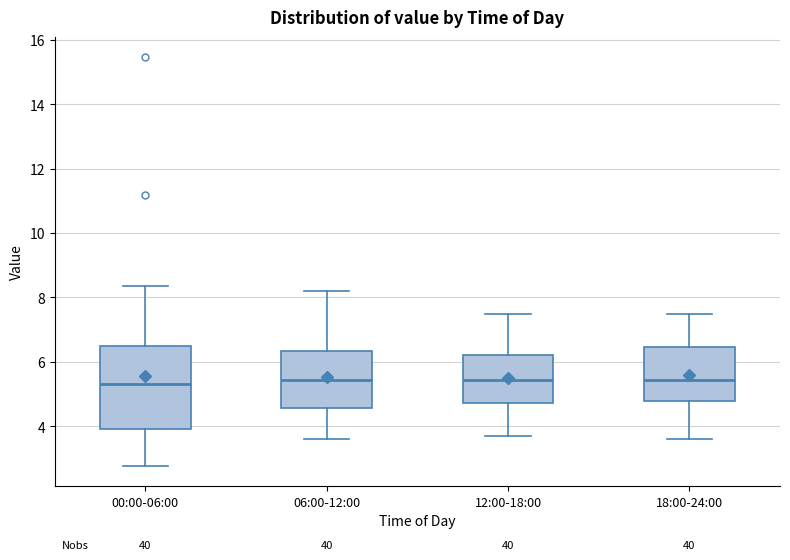

Reading left to right, read every box against the y-axis: the position of its median line, the range the box covers, and the ends of its whiskers. The values are not printed on the chart, so give them approximately, as read against the axis.

00:00-06:00: median 5.4, box 4.0 to 6.6, whiskers 2.8 to 8.4
06:00-12:00: median 5.4, box 4.6 to 6.4, whiskers 3.6 to 8.2
12:00-18:00: median 5.4, box 4.8 to 6.2, whiskers 3.8 to 7.6
18:00-24:00: median 5.4, box 4.8 to 6.4, whiskers 3.6 to 7.6